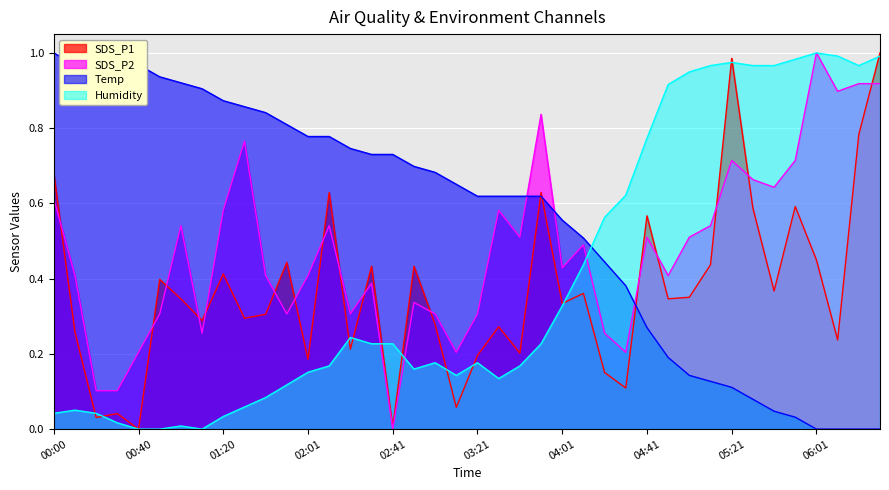

Which series ends up on top after the final intersection of Temp and SDS_P1?

SDS_P1